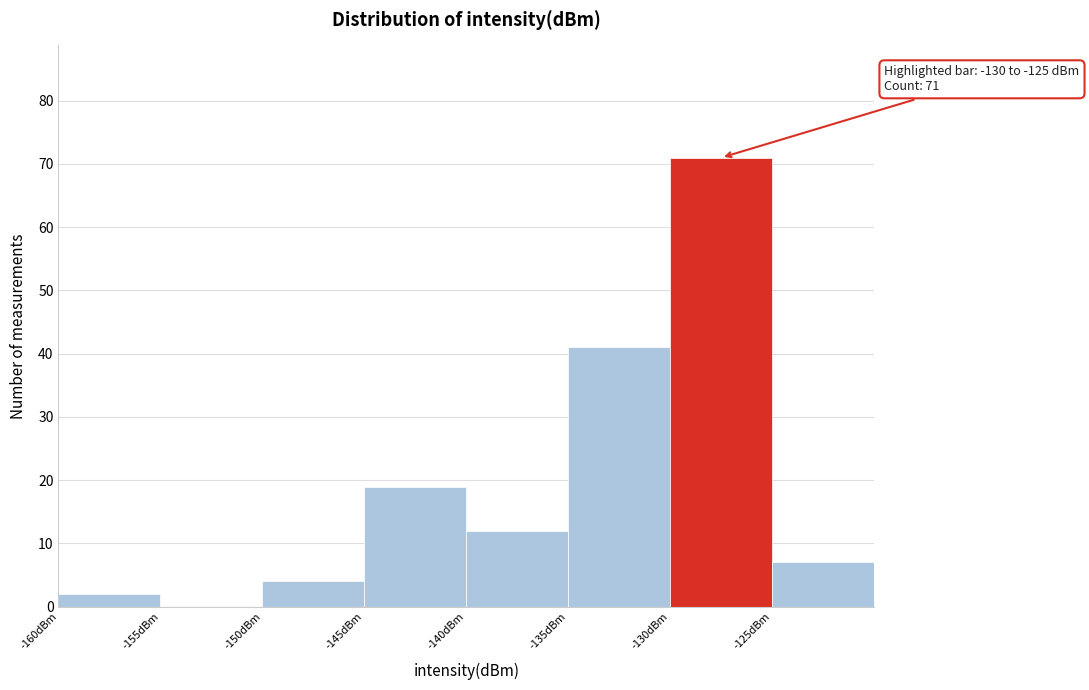

Which range on the x-axis has the tallest bar?

-130 to -125